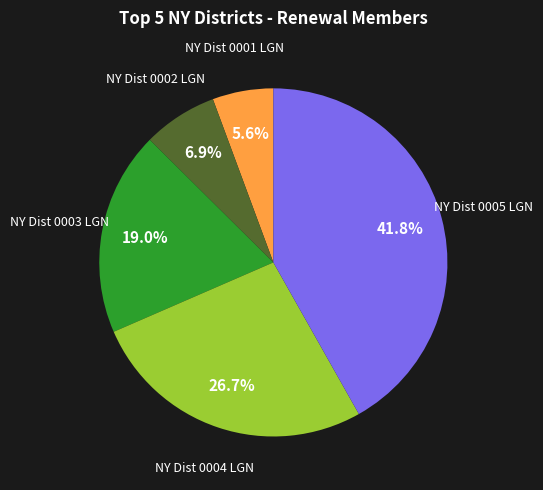

Does any single category account for the majority?

No